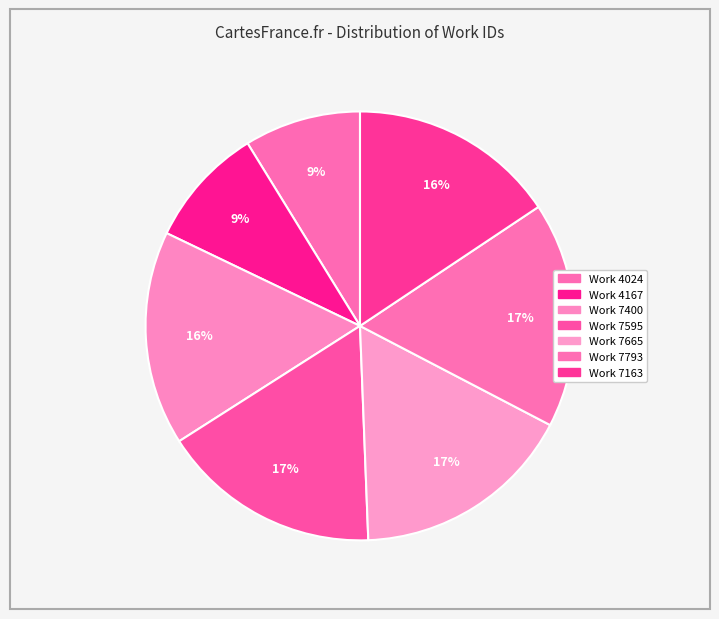

True or false: Work 4167 accounts for 1% of the total.

False